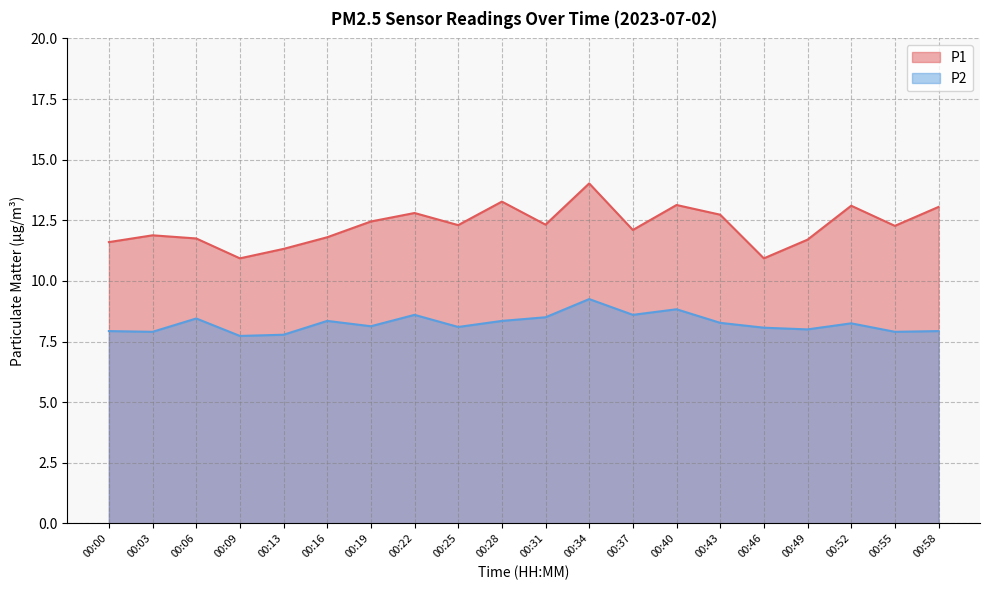

What is the value of the P2 point at the 15th from the left?

8.3